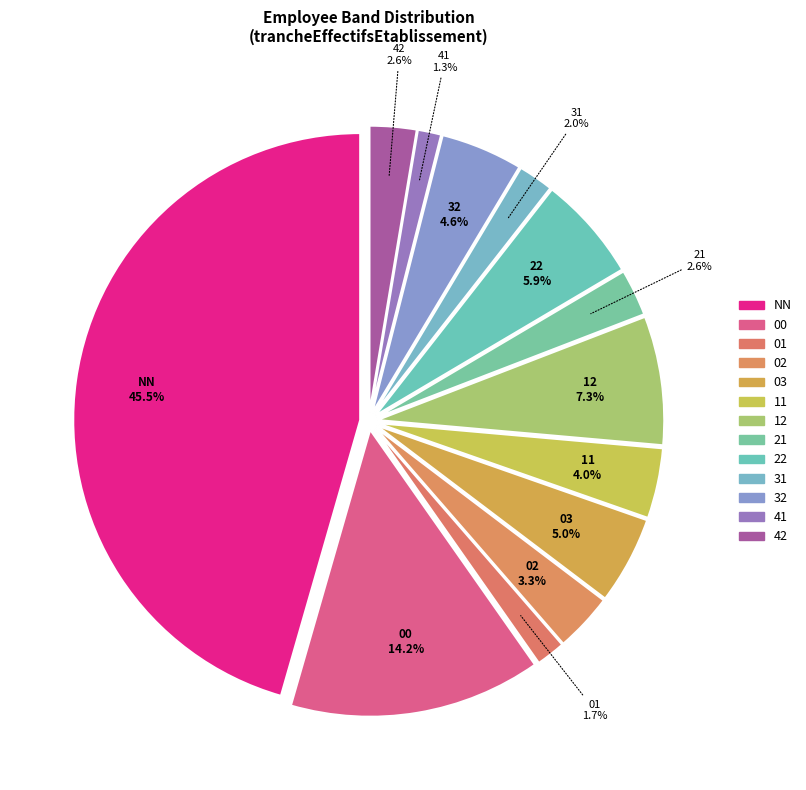

The 41 slice represents 1% of the pie. True or false?

True